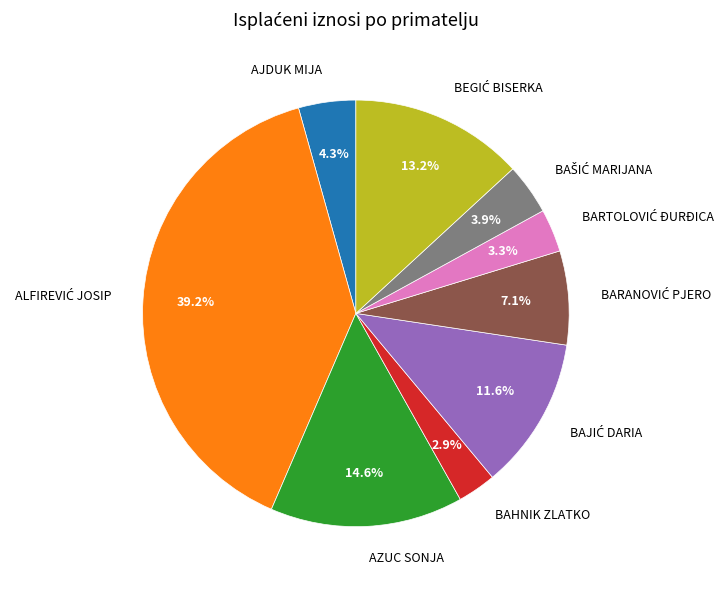

To the nearest percent, what portion does BAHNIK ZLATKO represent?

3%